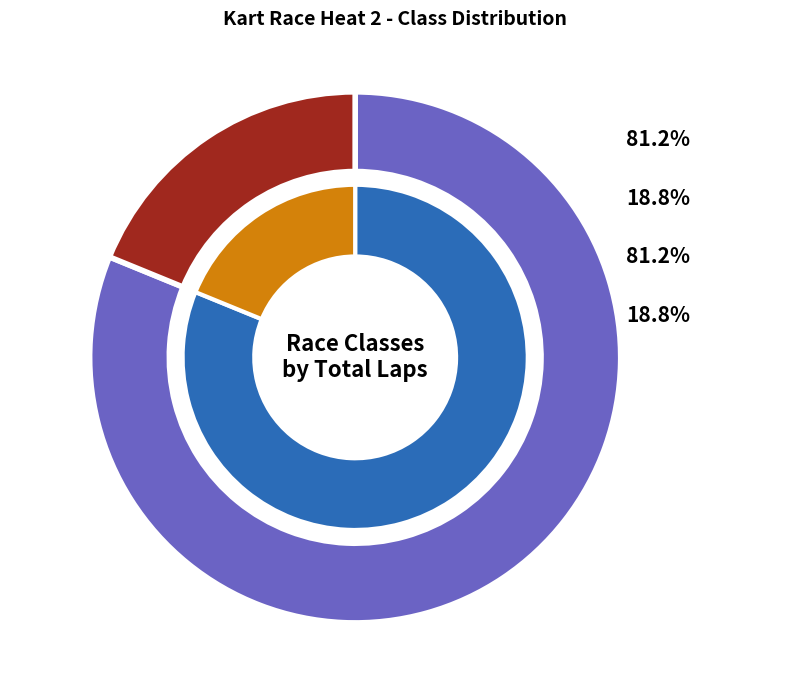

Which has a higher value, 100cc TaG Sportsman or KPV-100?

KPV-100